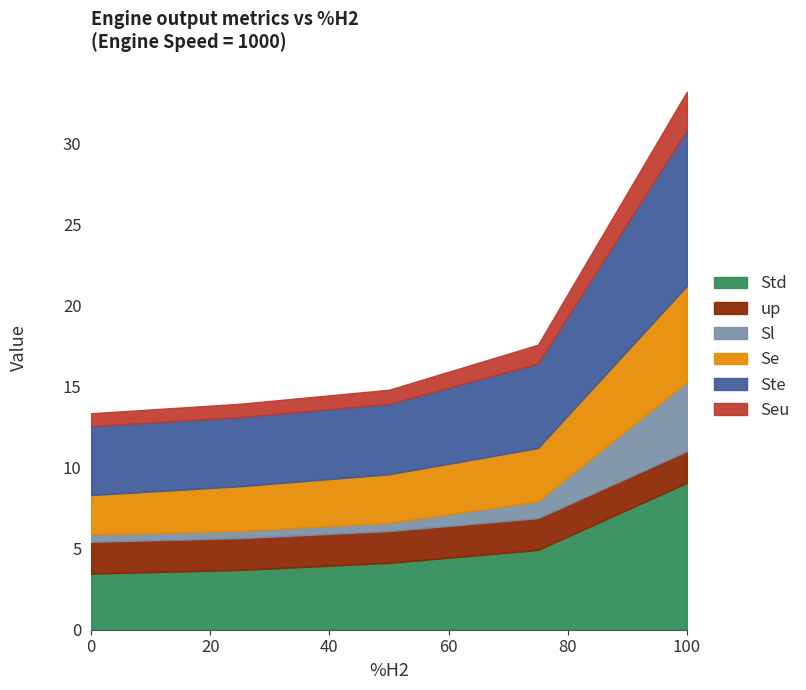

How many lines are shown in the chart?

6